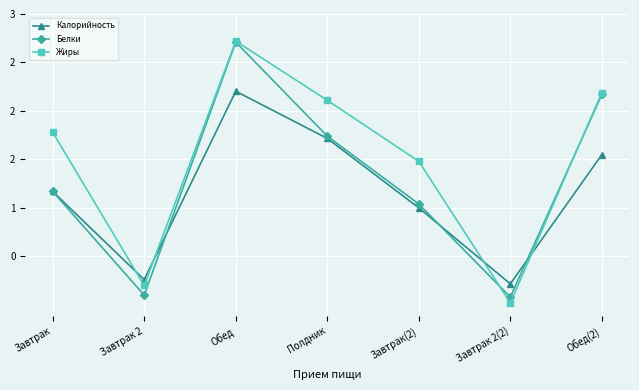

Which series has the widest spread of values?

Жиры